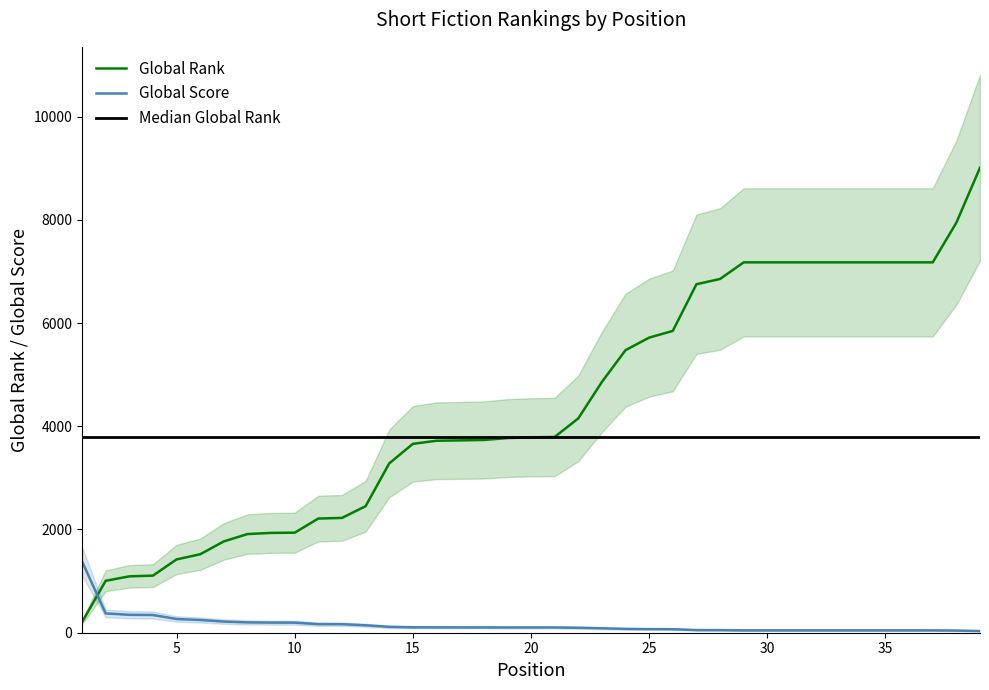

How many intersections are there between Global Score and Global Rank?

1